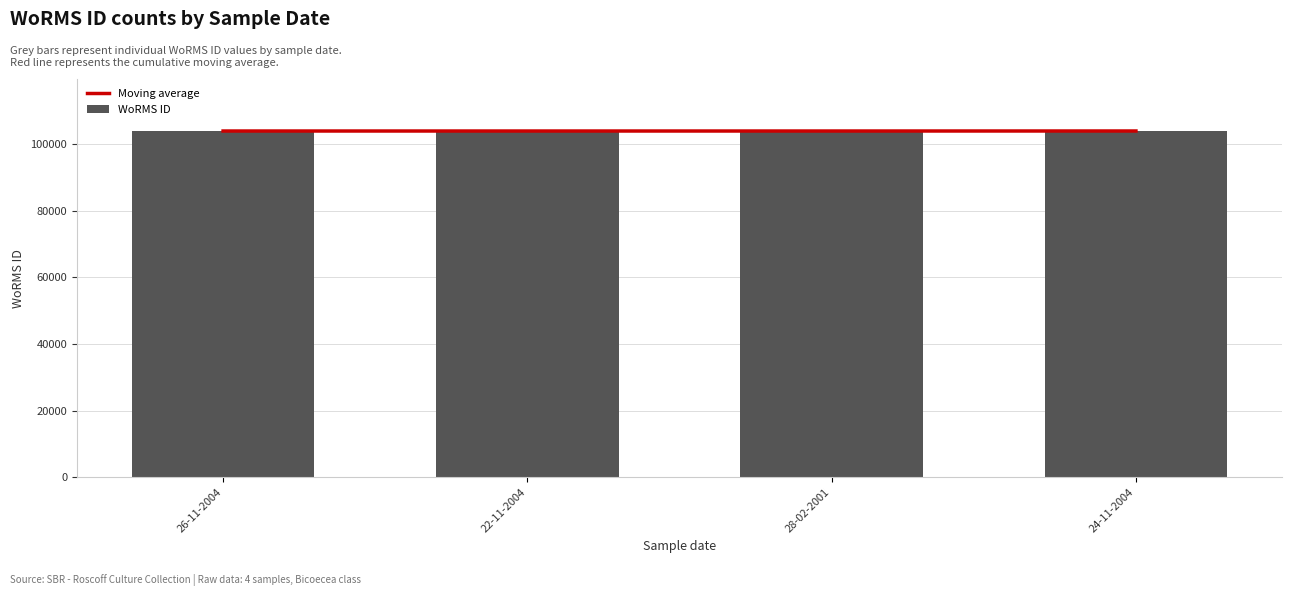

What is the minimum value shown in the chart?

103989.0